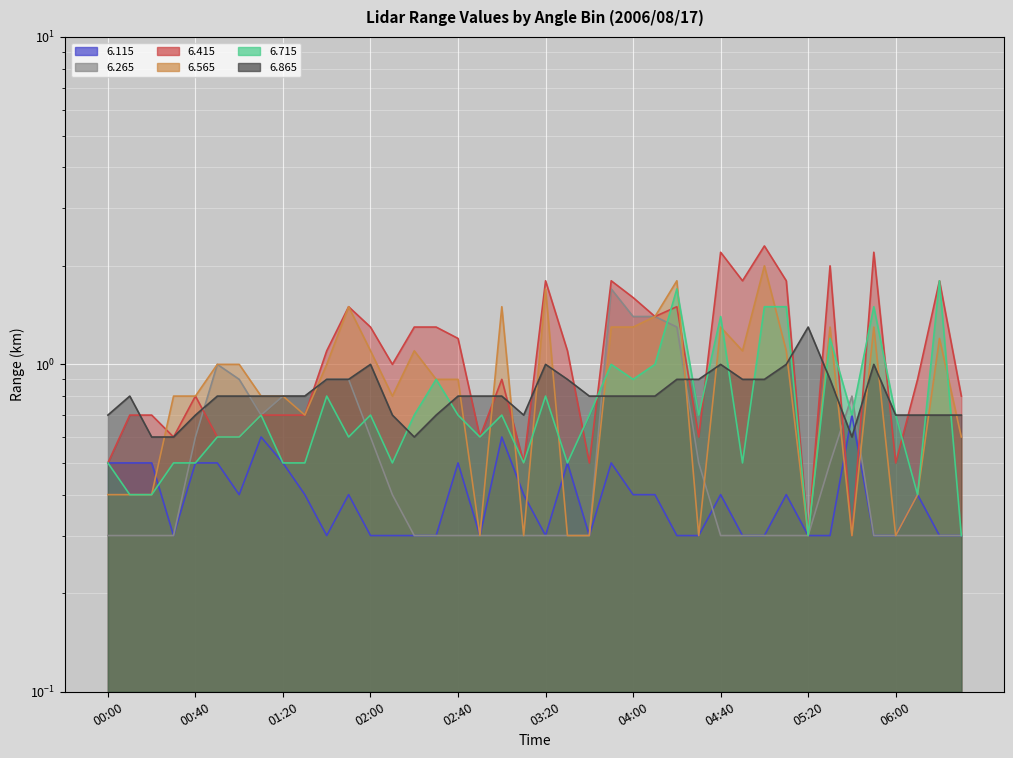

Is the value of   6.115 at 05:00 greater than the value of   6.715 at 00:20?

No